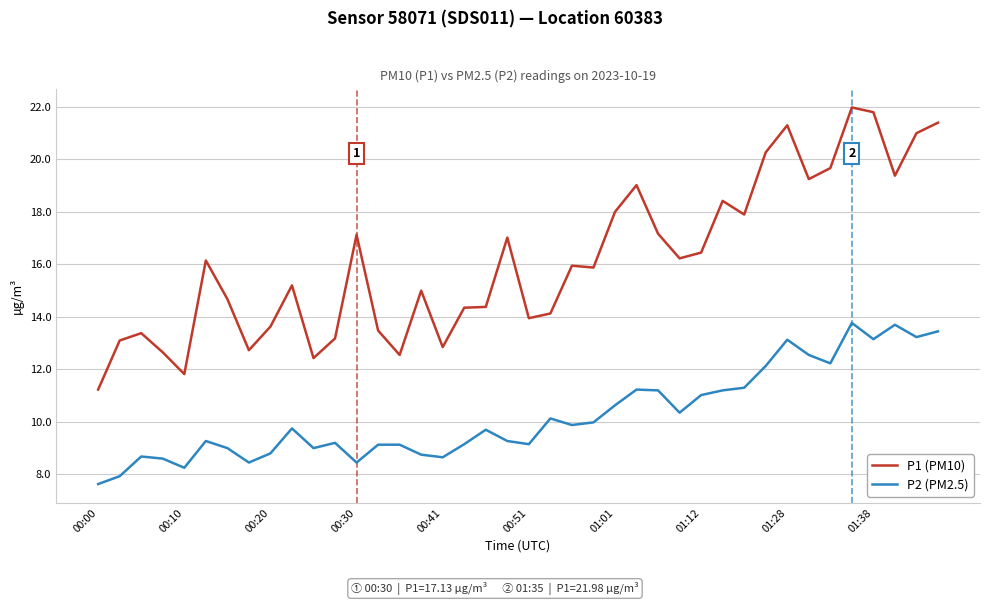

At how many categories does at least one series exceed 10?

40